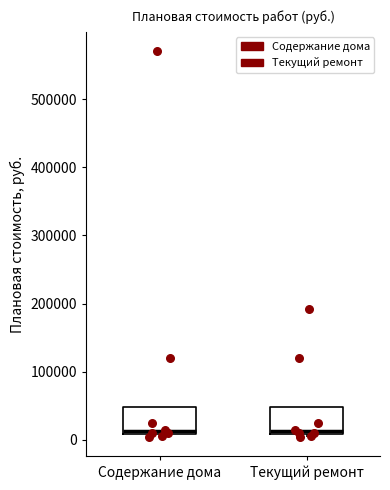

Reading left to right, read every box against the y-axis: the position of its median line, the range the box covers, and the ends of its whiskers. The values are not printed on the chart, so give them approximately, as read against the axis.

Содержание дома: median 10000 (just above the box's lower edge), box 10000 to 50000, whiskers 0 to 50000
Текущий ремонт: median 10000 (just above the box's lower edge), box 10000 to 50000, whiskers 0 to 50000